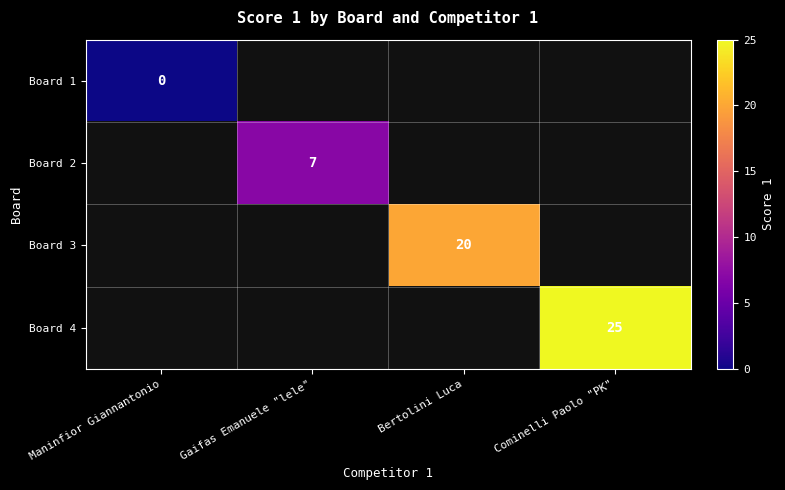

Which category has the lowest value across all series?

Maninfior Giannantonio